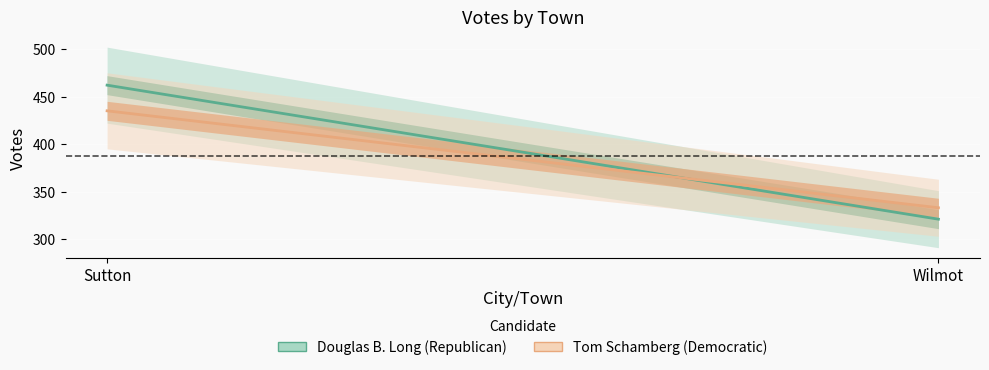

Which category has the lowest value in the Tom Schamberg (Democratic) series?

Wilmot